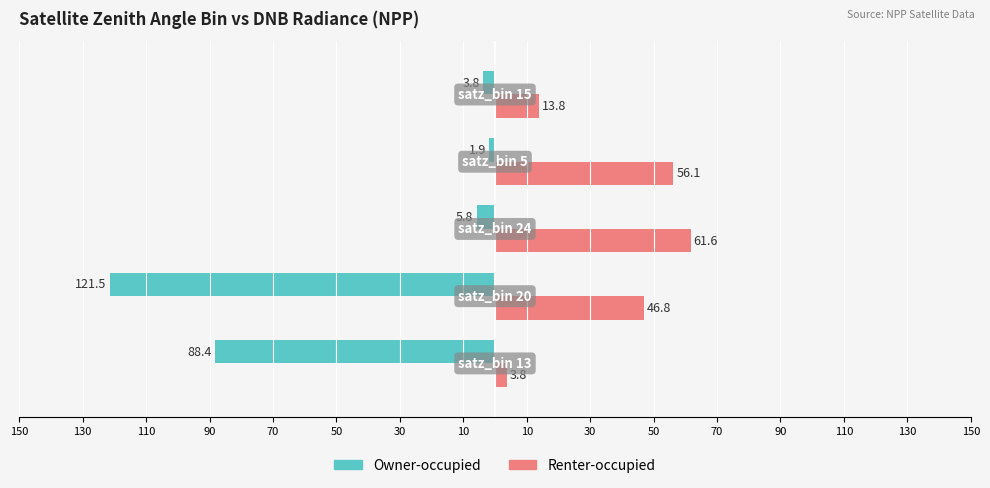

What are all the series names shown in the legend?

Owner-occupied, Renter-occupied